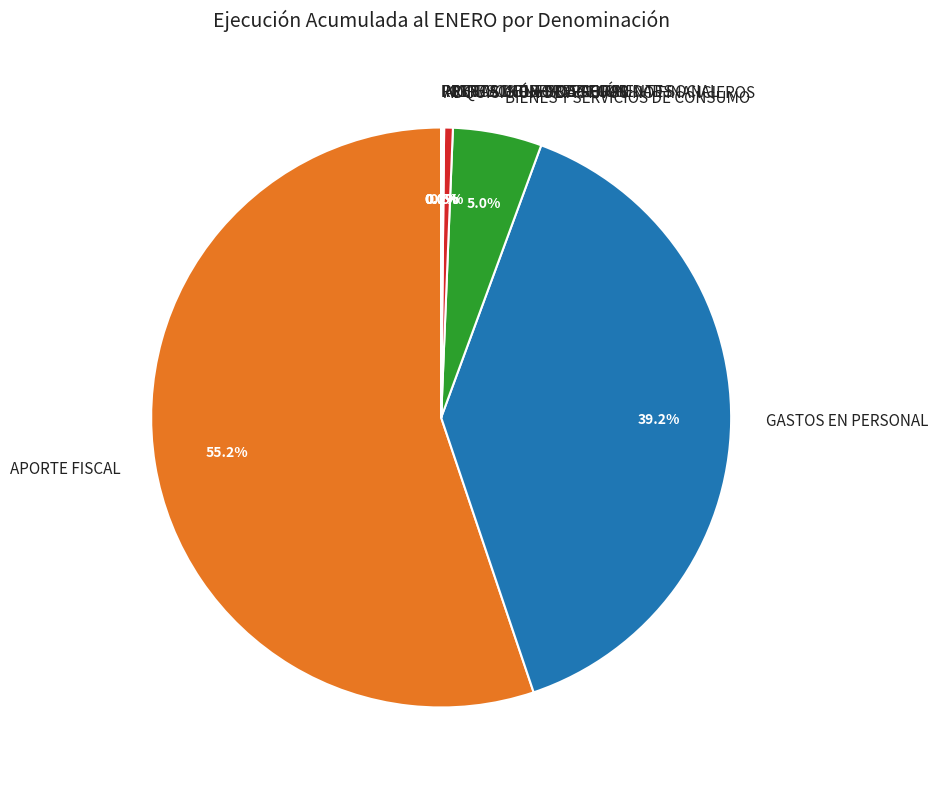

What is the largest slice in the pie chart?

APORTE FISCAL